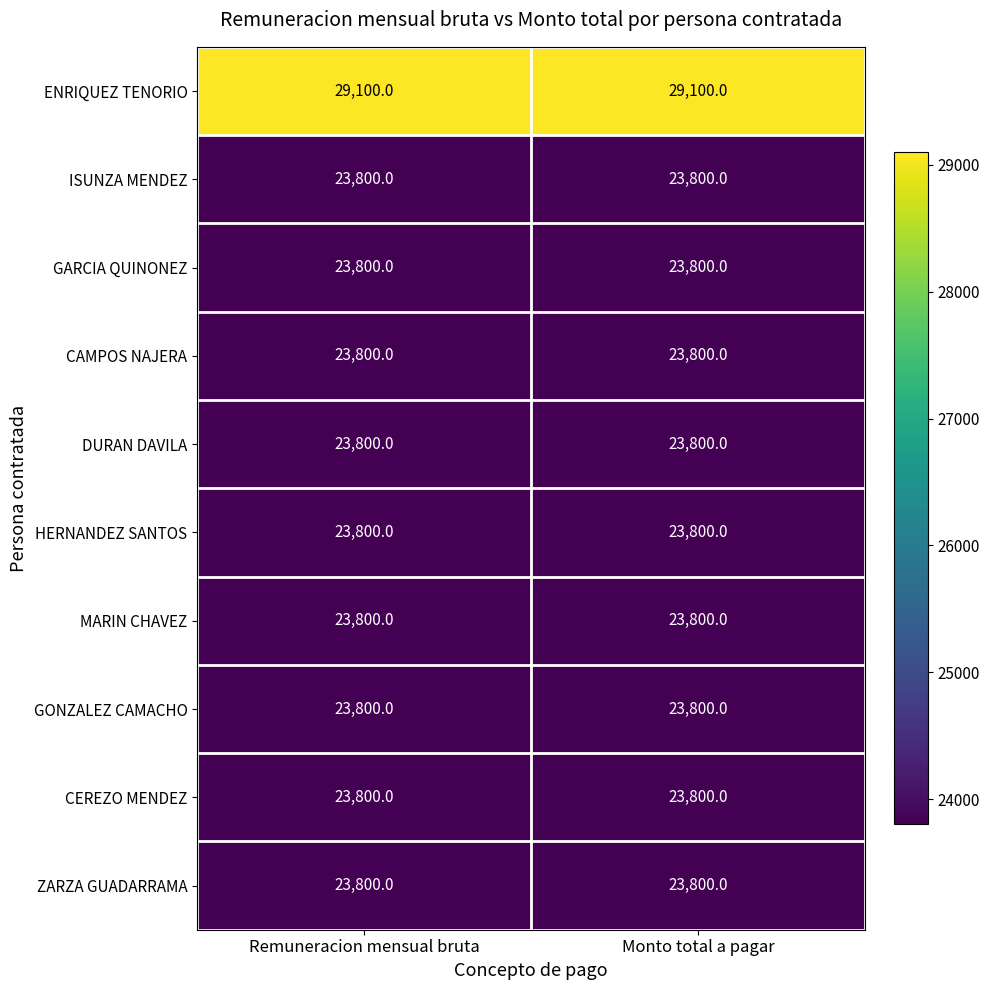

Which series has the largest total across all categories?

ENRIQUEZ TENORIO